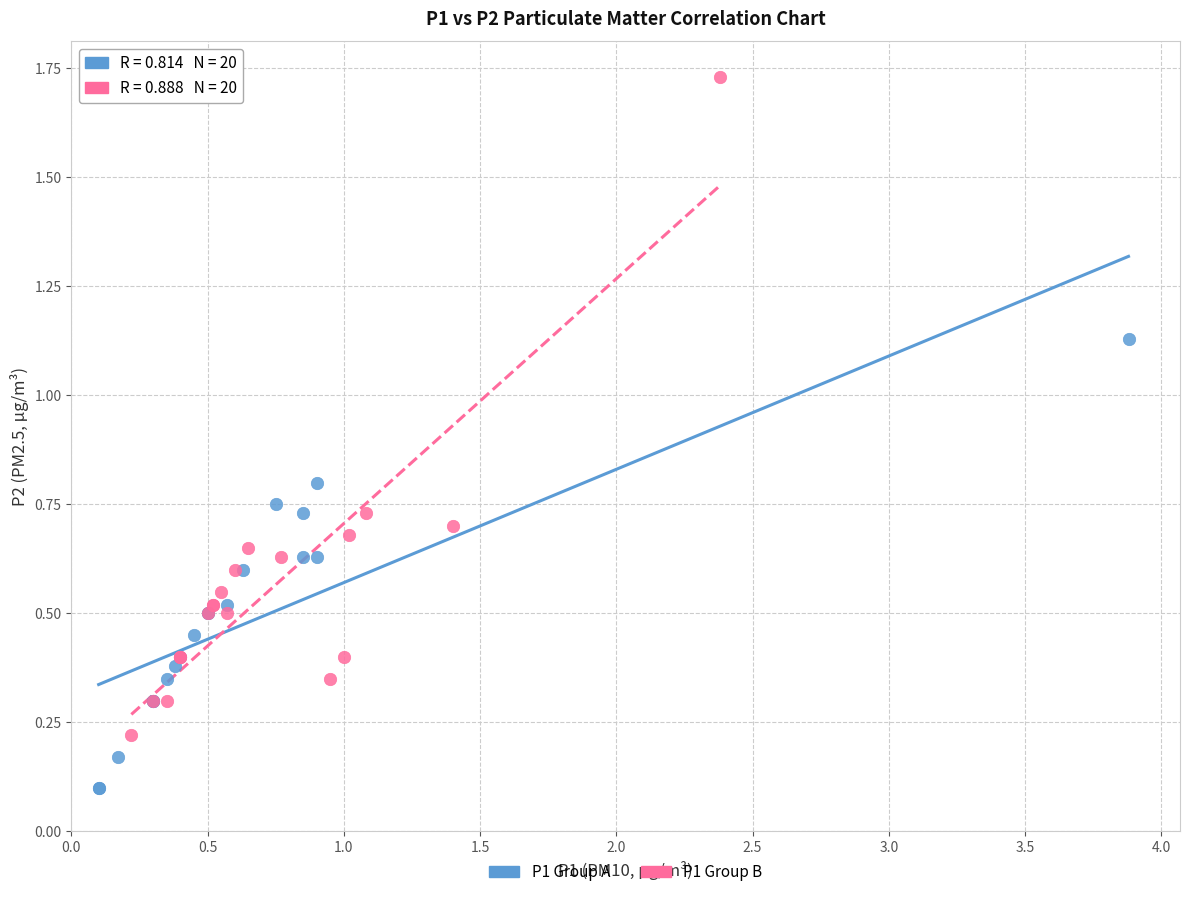

Which series reaches the minimum Y coordinate?

P1 Group A